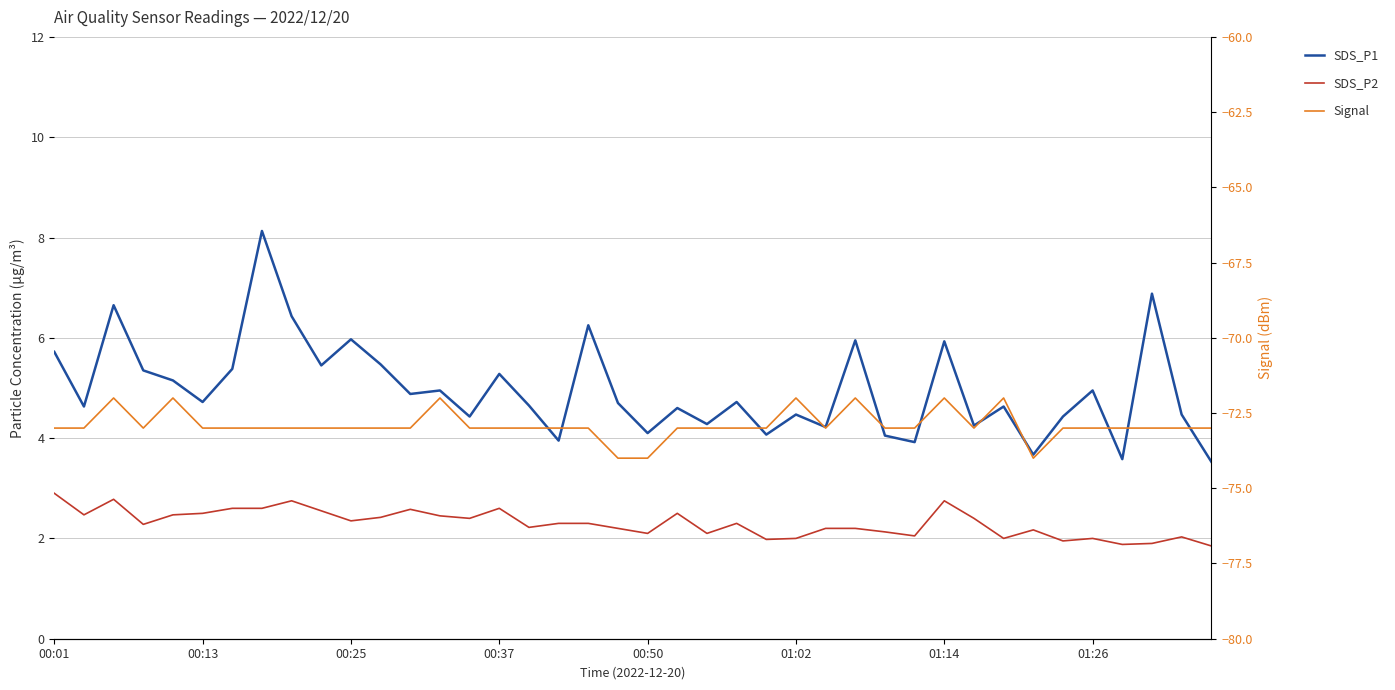

How many categories are shown in the chart?

40